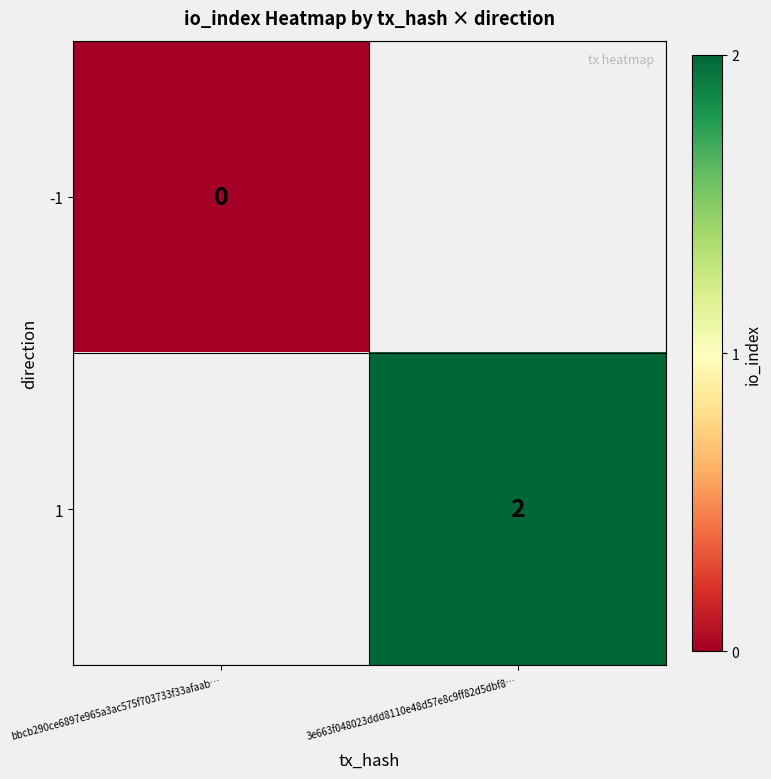

Is the value of 1 at 3e663f048023ddd8110e48d57e8c9ff82d5dbf8… greater than the value of -1 at bbcb290ce6897e965a3ac575f703733f33afaab…?

Yes